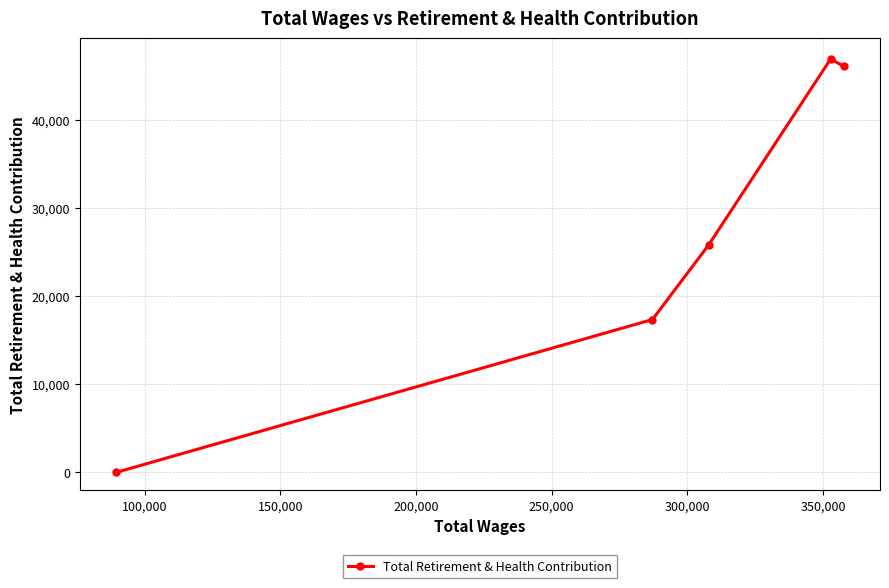

What is the difference between the maximum and minimum values?

46926